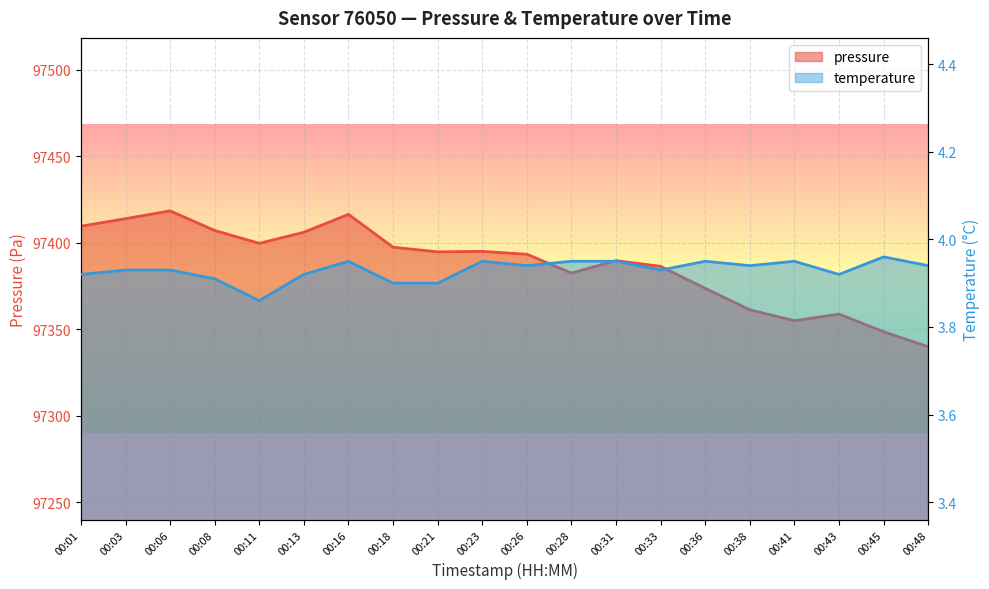

True or false: pressure has more than 2 interior local peaks.

True